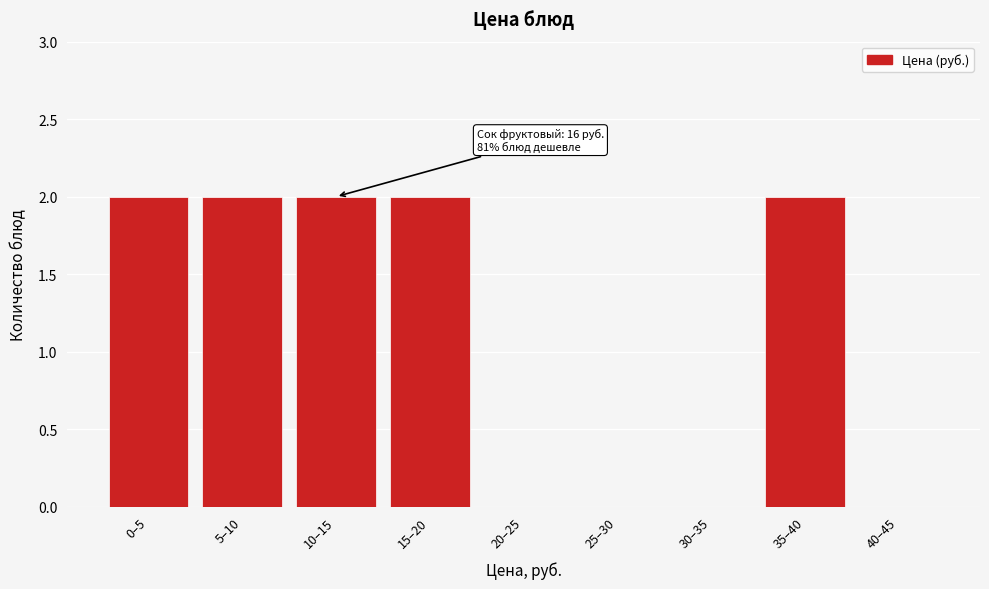

Reading right to left, list all the values displayed in this chart.

40–45=0	35–40=2	30–35=0	25–30=0	20–25=0	15–20=2	10–15=2	5–10=2	0–5=2